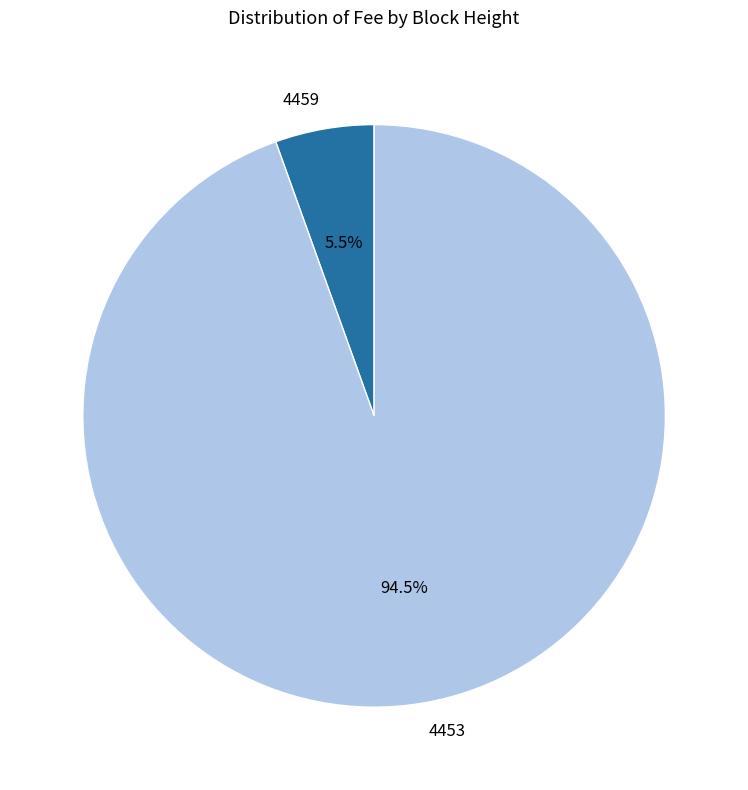

What is the total percentage of 4459 and 4453?

100.0%